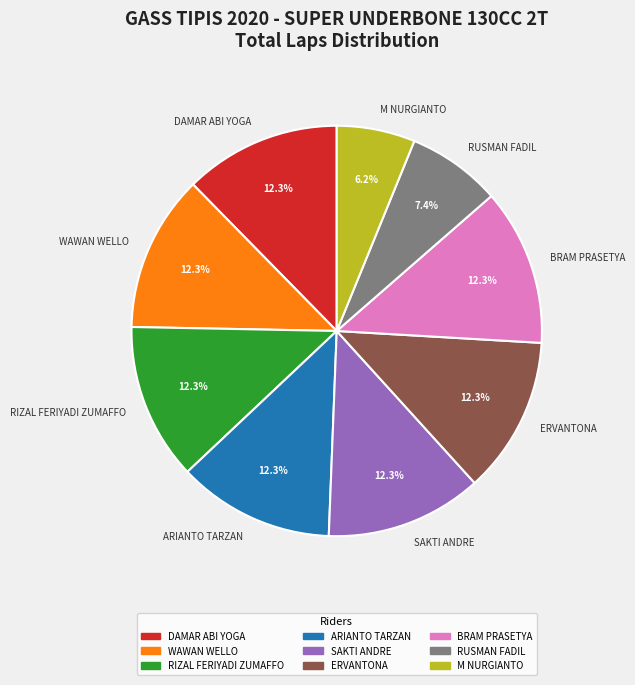

How many segments does this pie chart have?

9